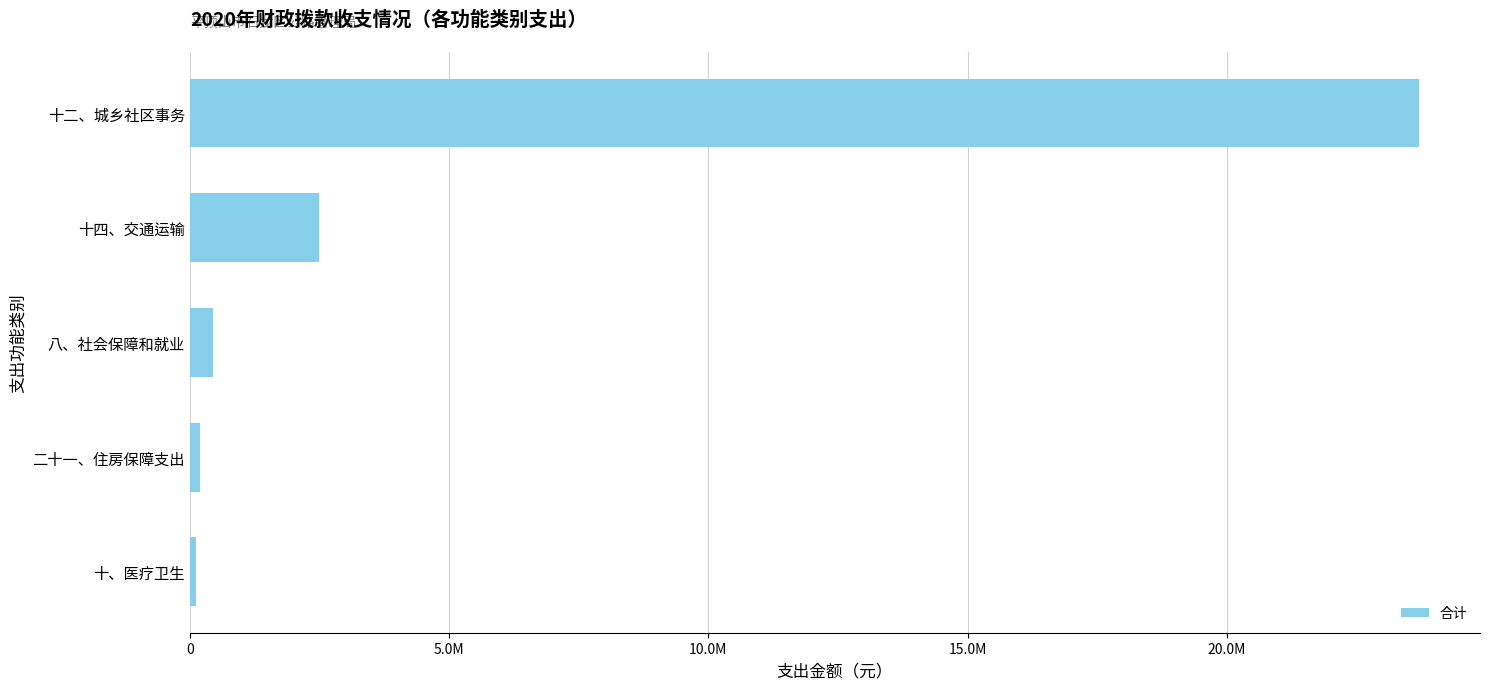

What is the average value?

5389936.4